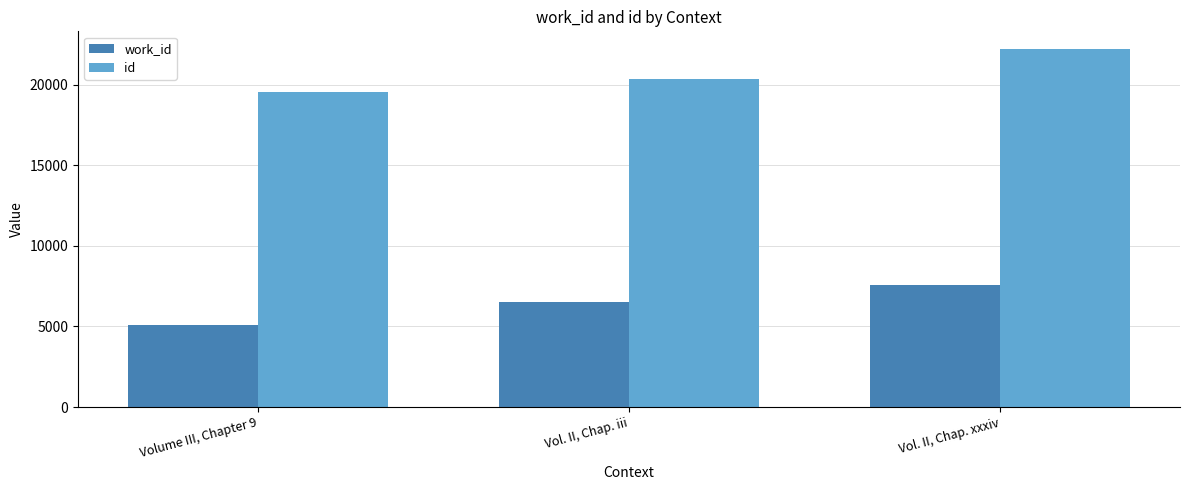

What are all the series names shown in the legend?

work_id, id